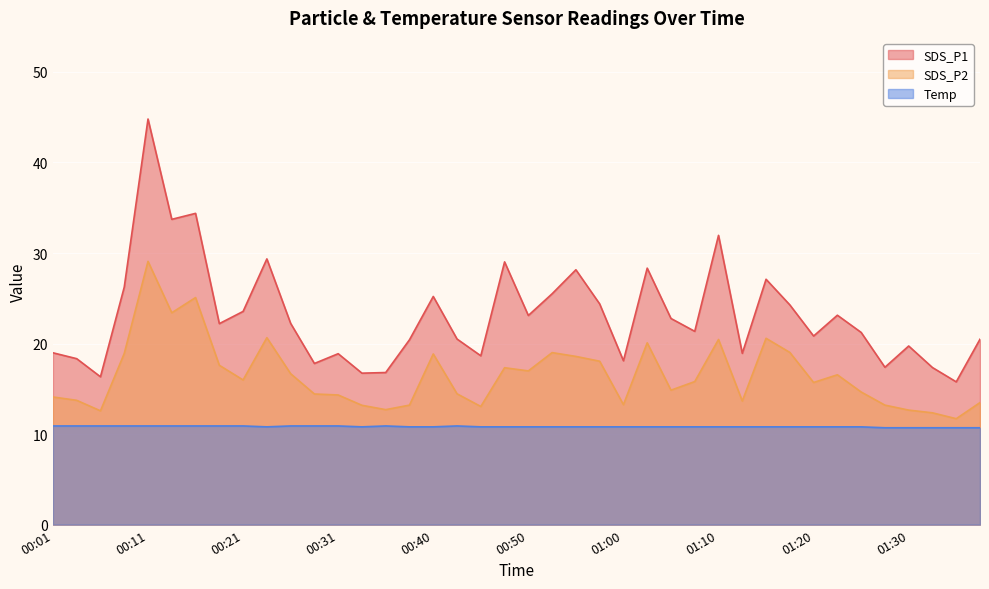

What is the average value of the Temp series?

10.8